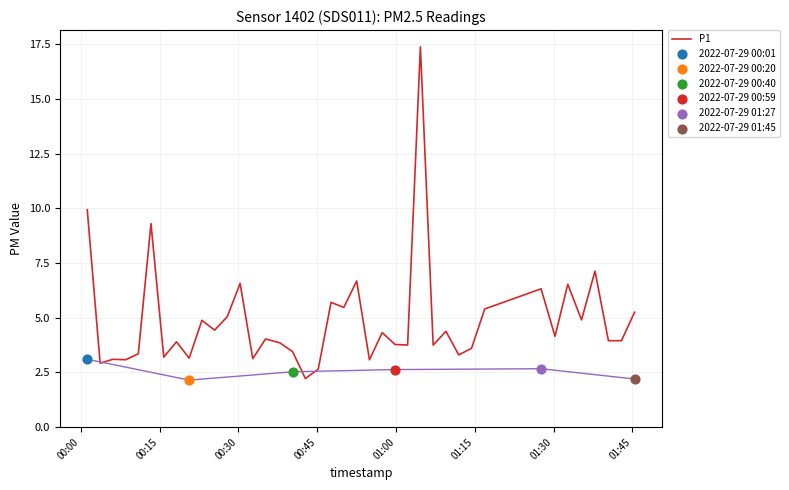

What is the maximum value for P1?

17.4